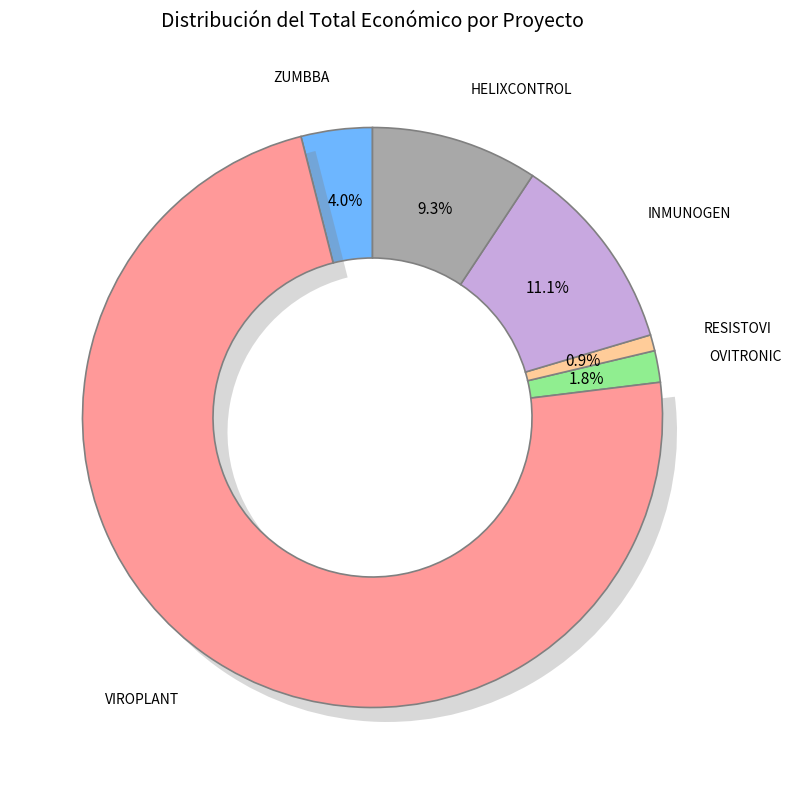

Do OVITRONIC and RESISTOVI together represent more than half of the pie?

No